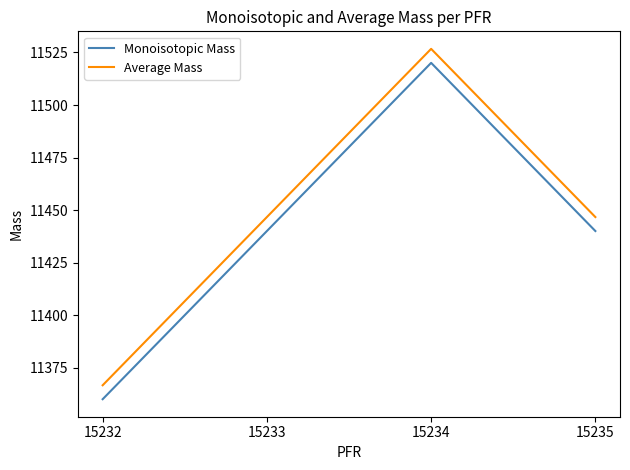

What is the sum of the Monoisotopic Mass values at 15232 and 15234?

22880.2